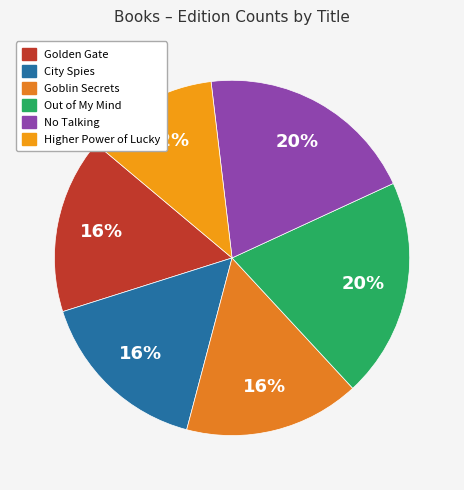

What percentage is the Higher Power of Lucky slice, to the nearest percent?

12%